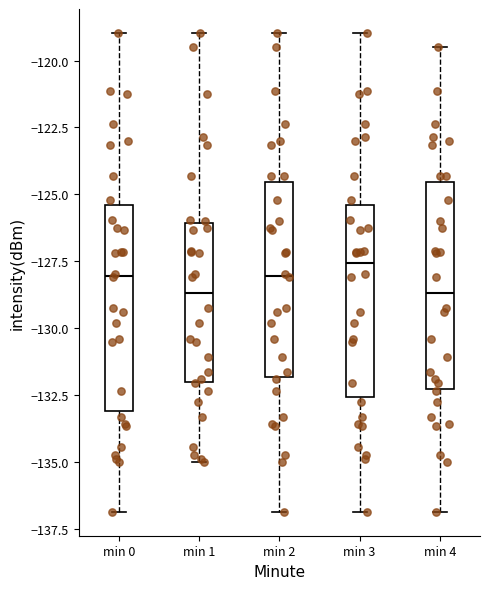

Reading left to right, transcribe this box plot: for each box, give where its median line is, the range the box spans, and where its two whiskers end, as read against the y-axis. The values are not printed on the chart, so give them approximately, as read against the axis.

min 0: median -128.0, box -133.0 to -125.5, whiskers -137.0 to -119.0
min 1: median -128.5, box -132.0 to -126.0, whiskers -135.0 to -119.0
min 2: median -128.0, box -132.0 to -124.5, whiskers -137.0 to -119.0
min 3: median -127.5, box -132.5 to -125.5, whiskers -137.0 to -119.0
min 4: median -128.5, box -132.5 to -124.5, whiskers -137.0 to -119.5